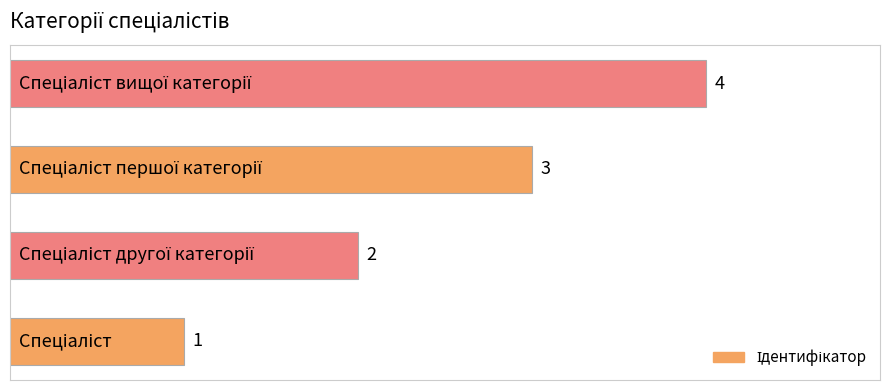

How many distinct data groups are displayed?

1